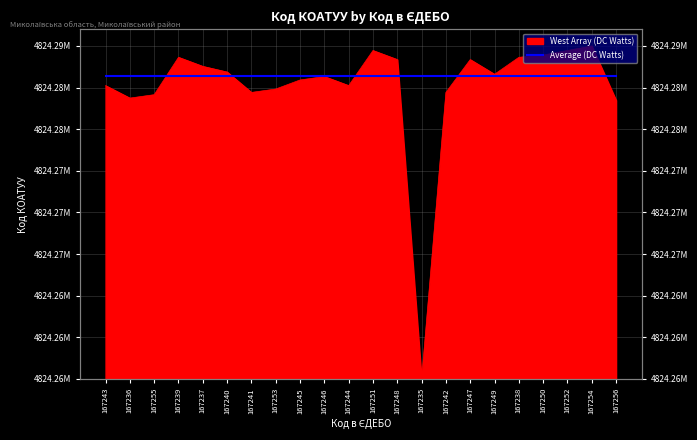

Rank the categories by value from lowest to highest.

167235, 167256, 167236, 167255, 167241, 167242, 167253, 167243, 167244, 167245, 167246, 167249, 167240, 167237, 167247, 167248, 167238, 167239, 167250, 167251, 167252, 167254